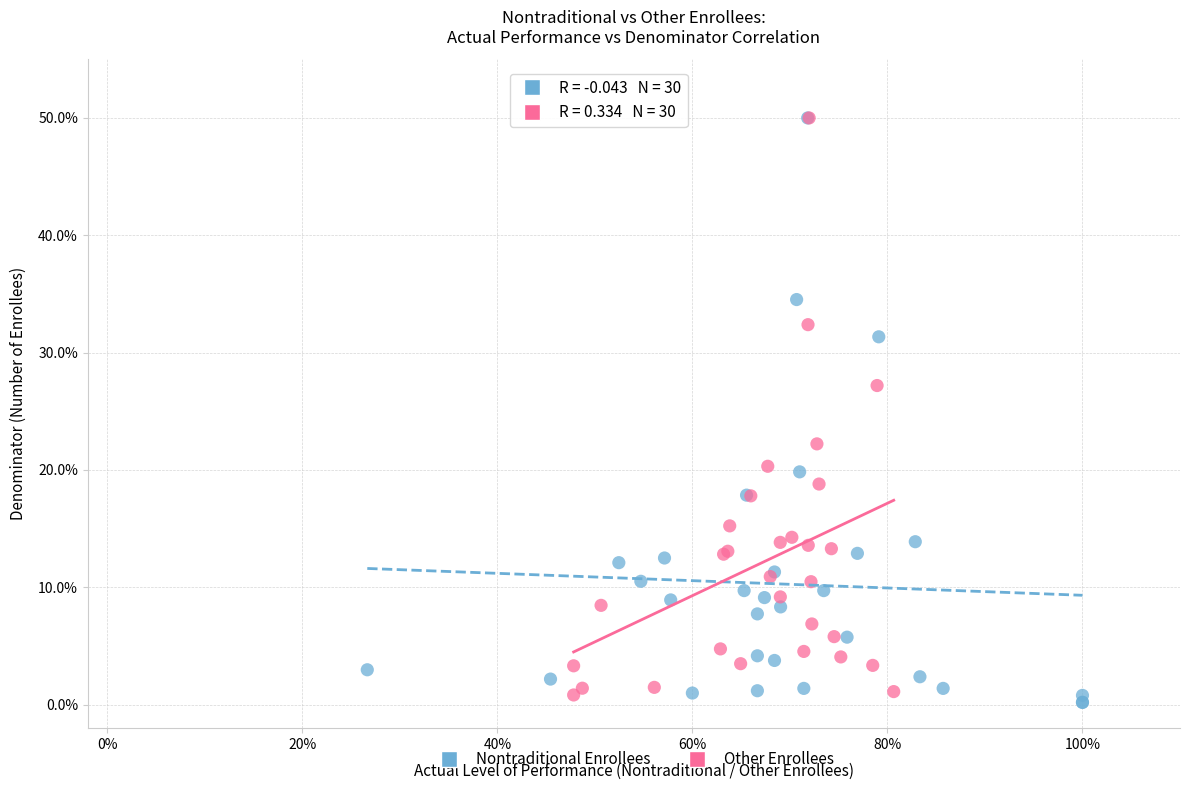

Which series has the largest Y range (max minus min)?

Nontraditional Enrollees